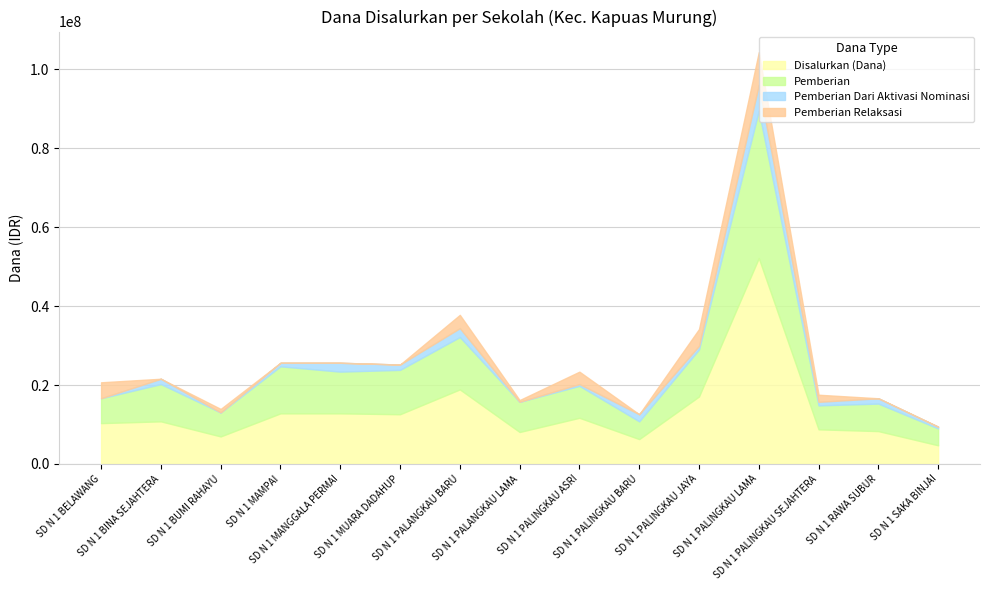

How many distinct data groups are displayed?

4